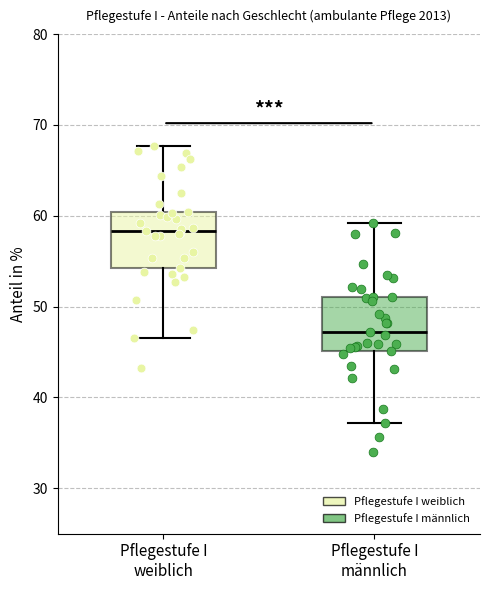

Reading left to right, transcribe this box plot: for each box, give where its median line is, the range the box spans, and where its two whiskers end, as read against the y-axis. The values are not printed on the chart, so give them approximately, as read against the axis.

Pflegestufe I weiblich: median 58, box 54 to 60, whiskers 47 to 68
Pflegestufe I männlich: median 47, box 45 to 51, whiskers 37 to 59